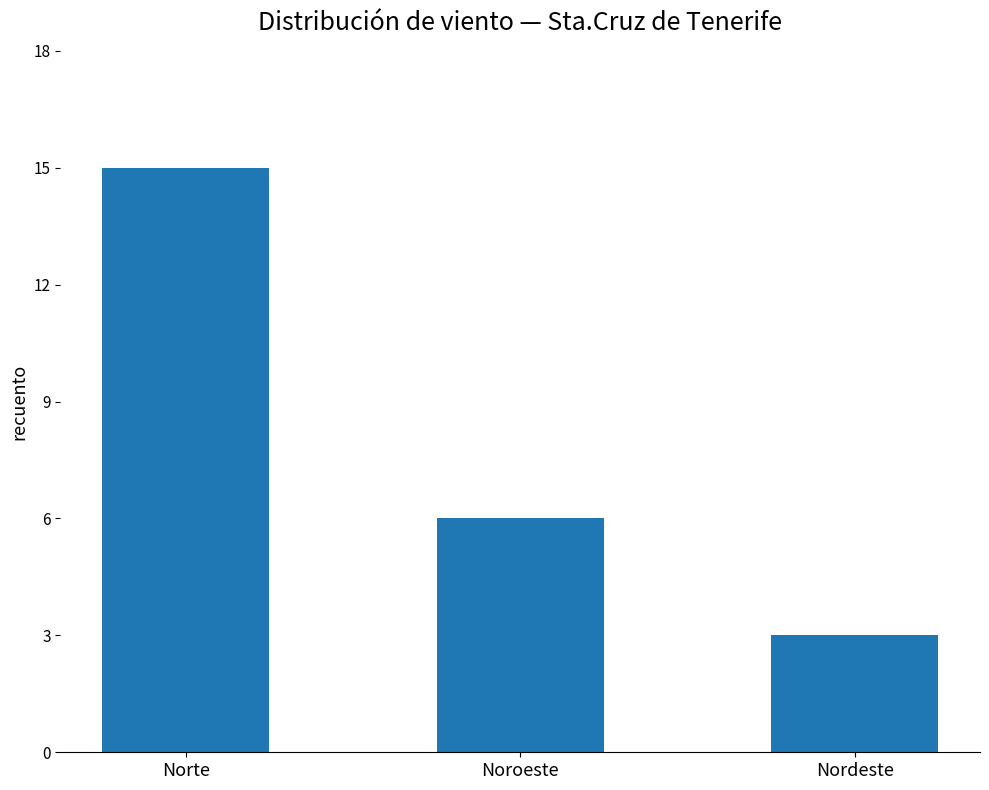

What is the label of the 3rd bar from the left?

Nordeste